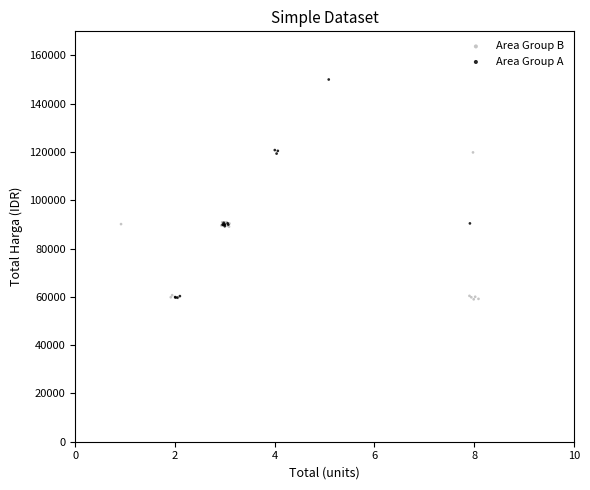

Which series contains the highest Y value?

Area Group B